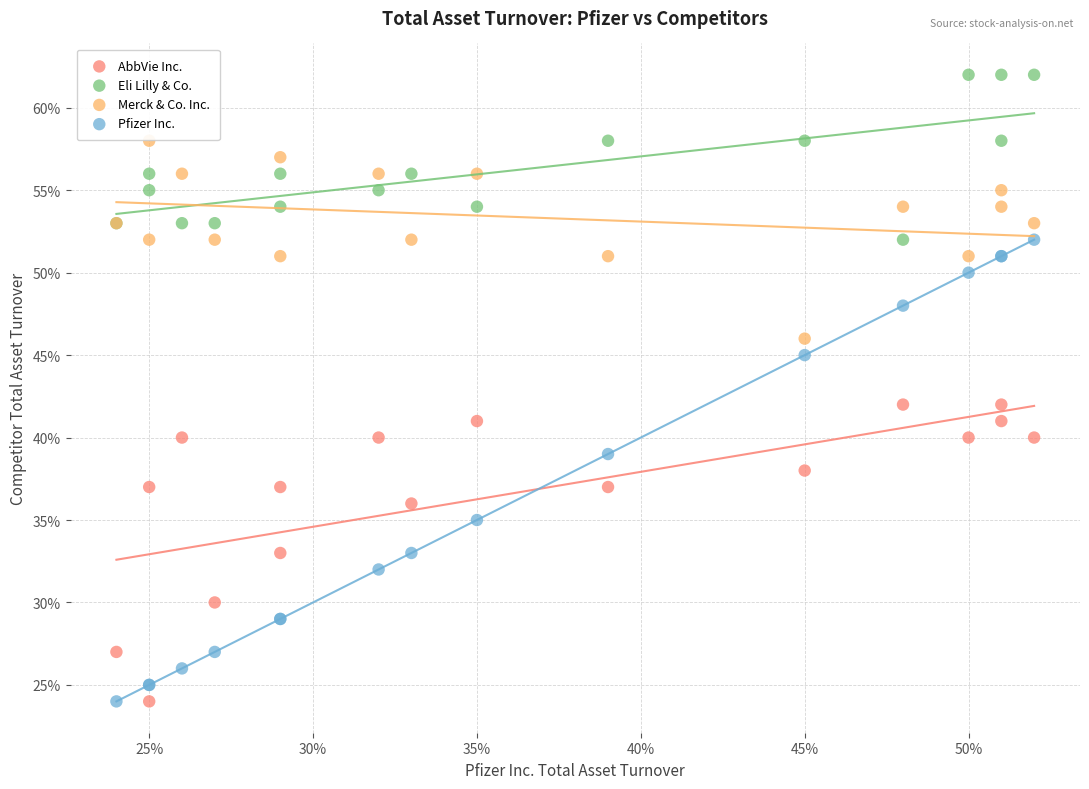

What are all the series names shown in the legend?

AbbVie Inc., Eli Lilly & Co., Merck & Co. Inc., Pfizer Inc.